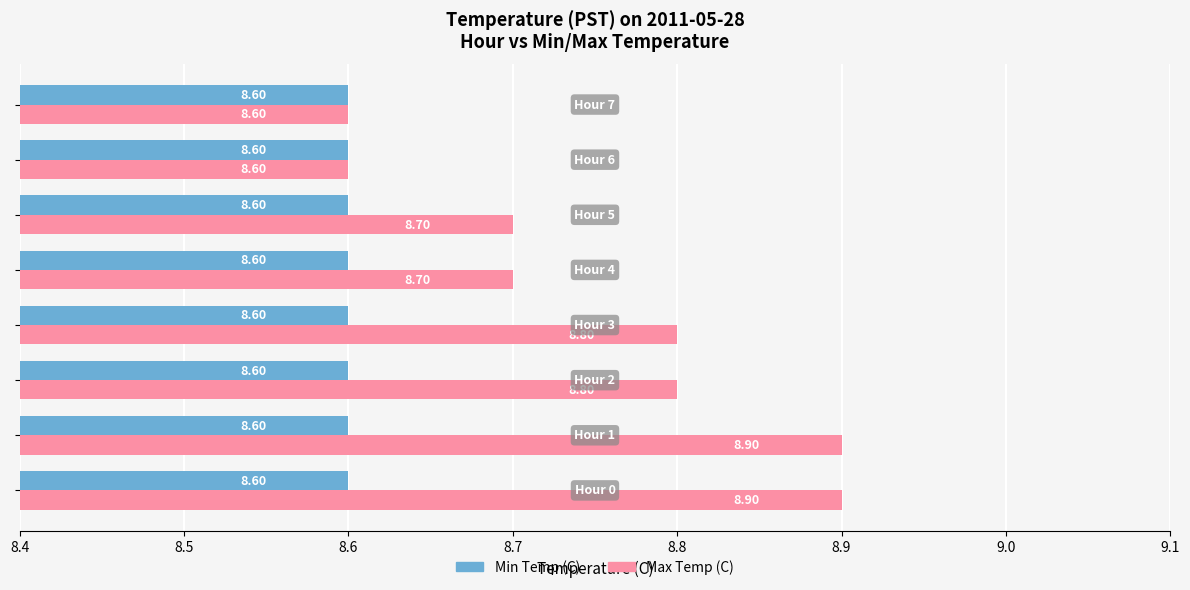

What is the difference between the maximum and minimum values in the Max Temp (C) series?

0.3